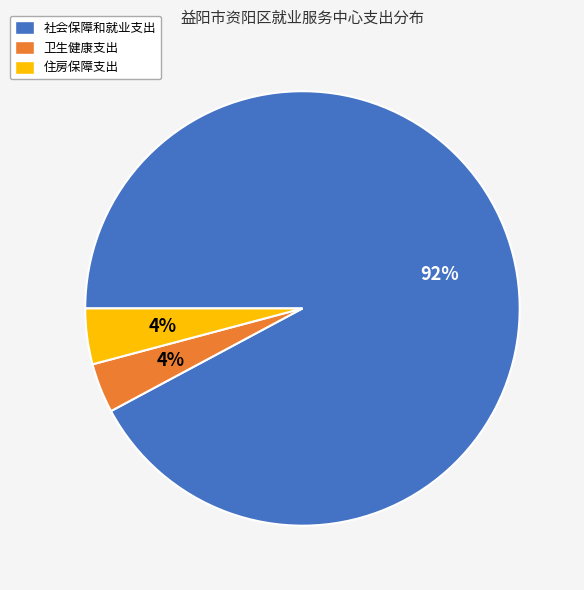

Which slice is the largest?

社会保障和就业支出